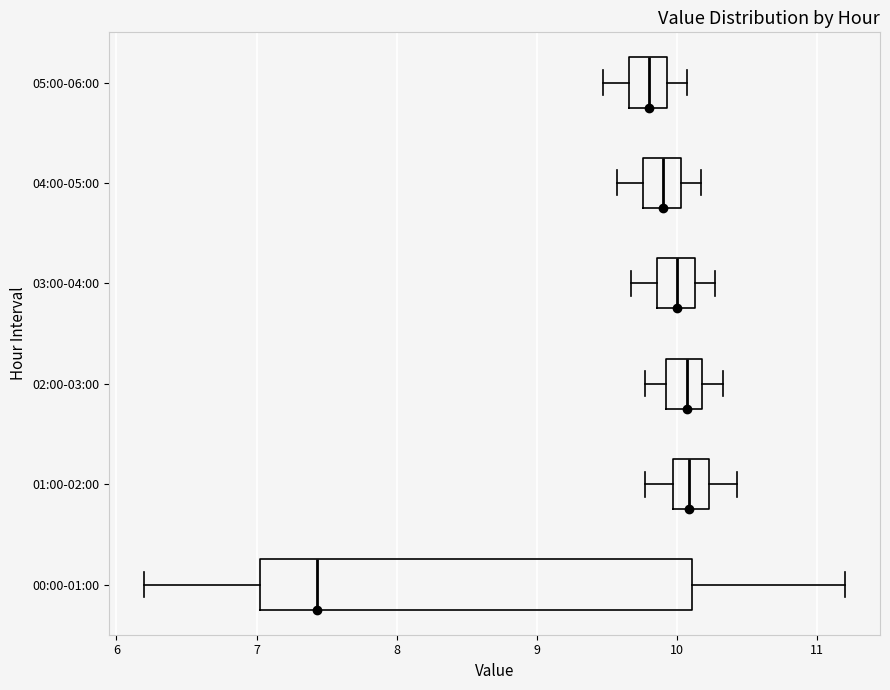

Which box is the widest, from its left edge to its right edge?

00:00-01:00